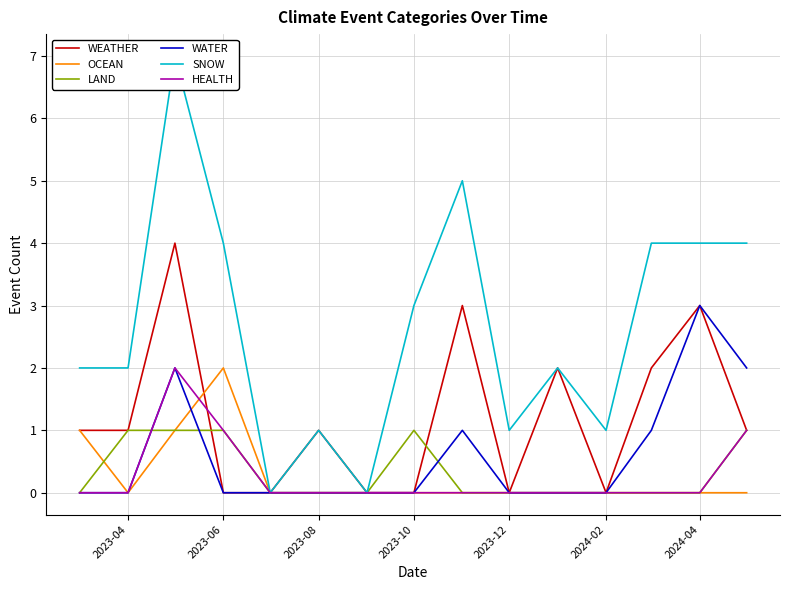

The value of HEALTH at 2024-02 is -1. True or false?

False